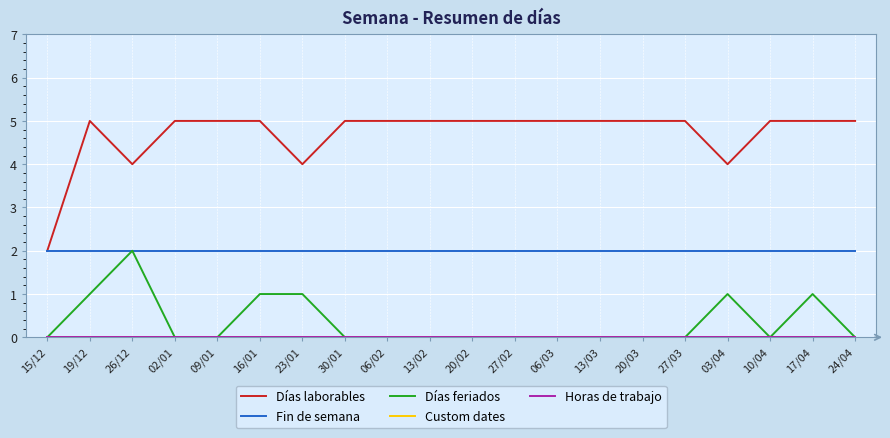

Does the chart have visible grid lines?

Yes